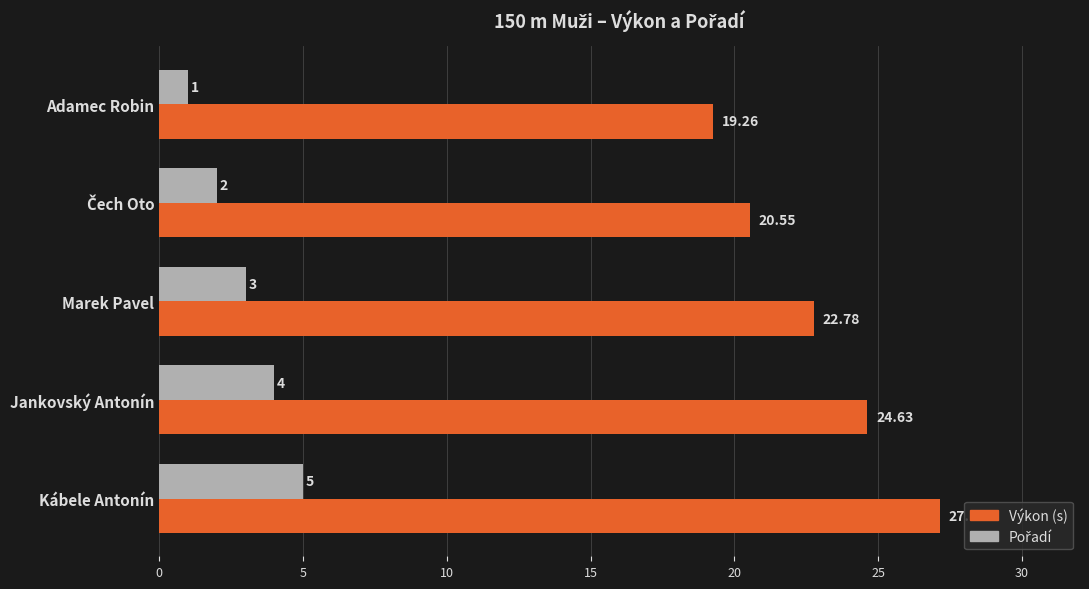

Which series has the widest spread of values?

Výkon (s)